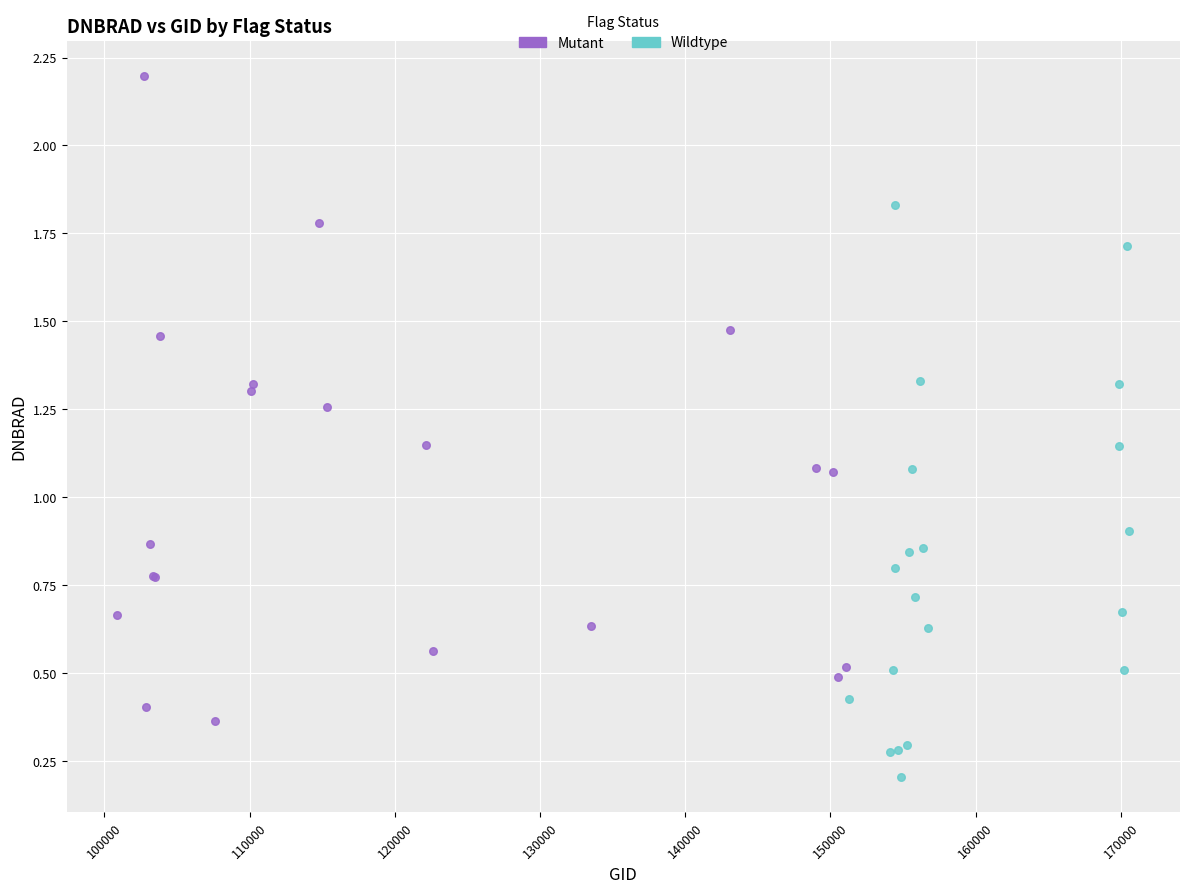

Which series reaches the minimum Y coordinate?

Wildtype